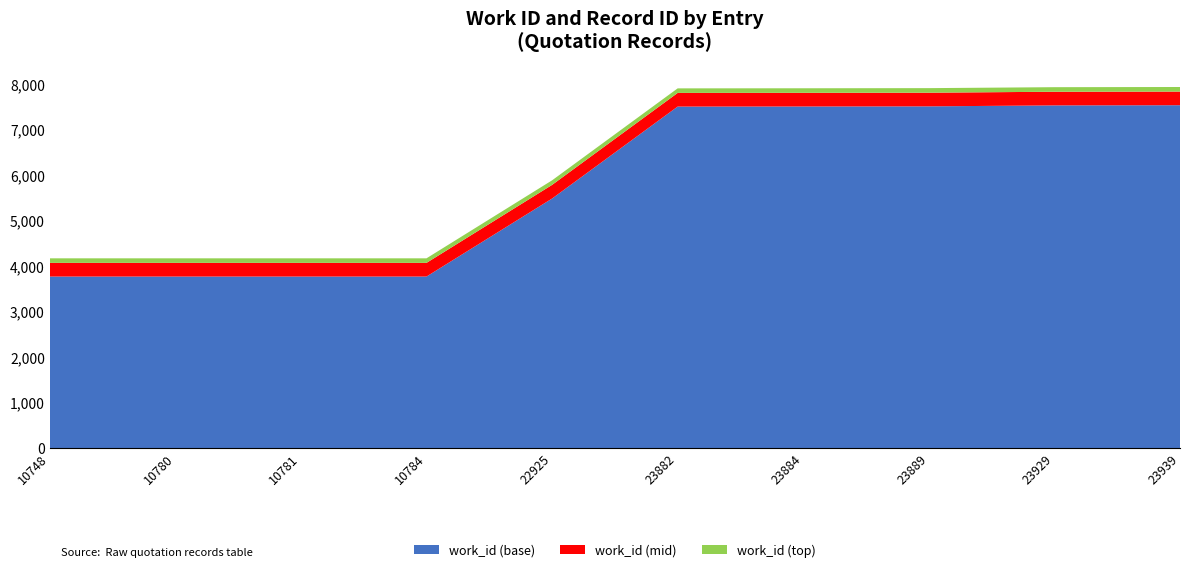

Reading left to right, what are all the values shown in this chart?

work_id: 4167	4167	4167	4167	5880	7900	7902	7905	7926	7930
id: 10748	10780	10781	10784	22925	23882	23884	23889	23929	23939